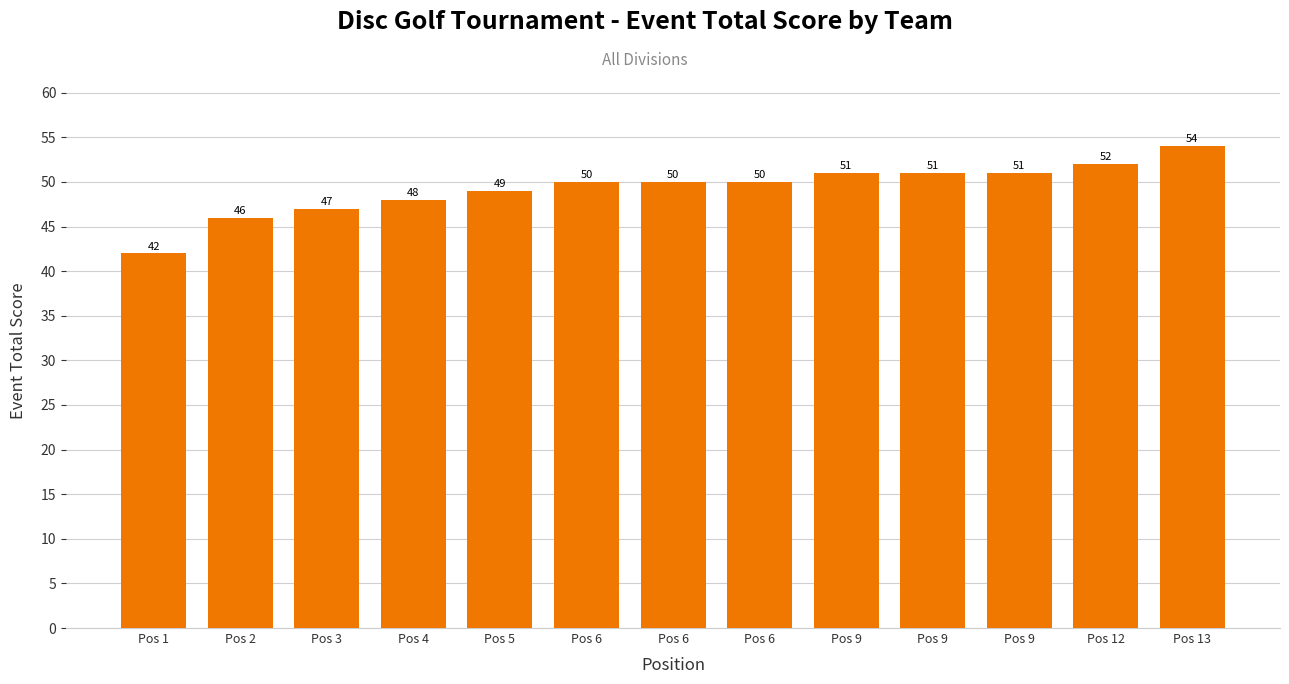

At which label does the data first exceed 50?

Pos 9